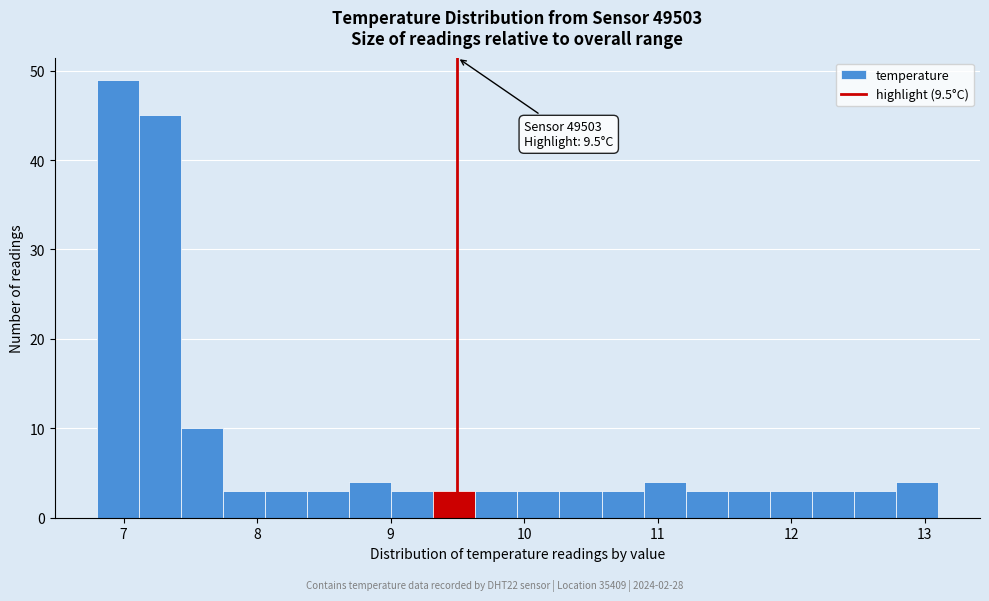

Read against the x-axis, roughly where is the centre of the tallest bar?

7.0